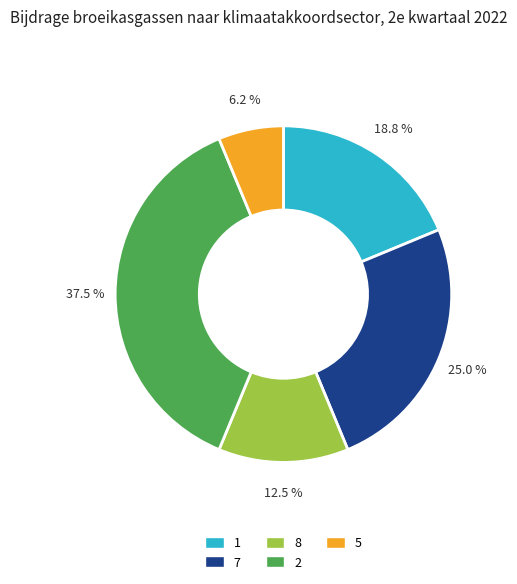

True or false: 1 accounts for 1% of the total.

False